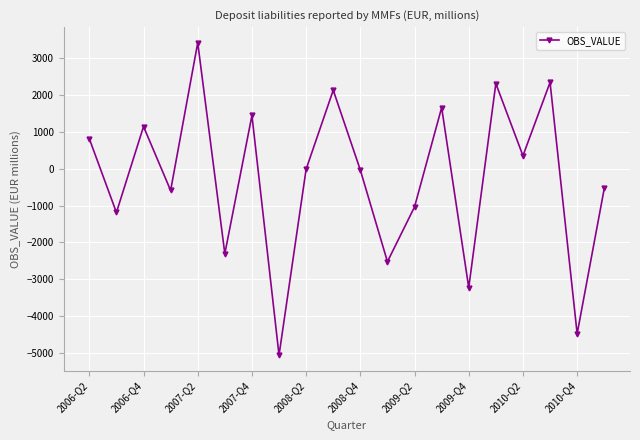

Does the chart display data point markers on the line(s)?

Yes